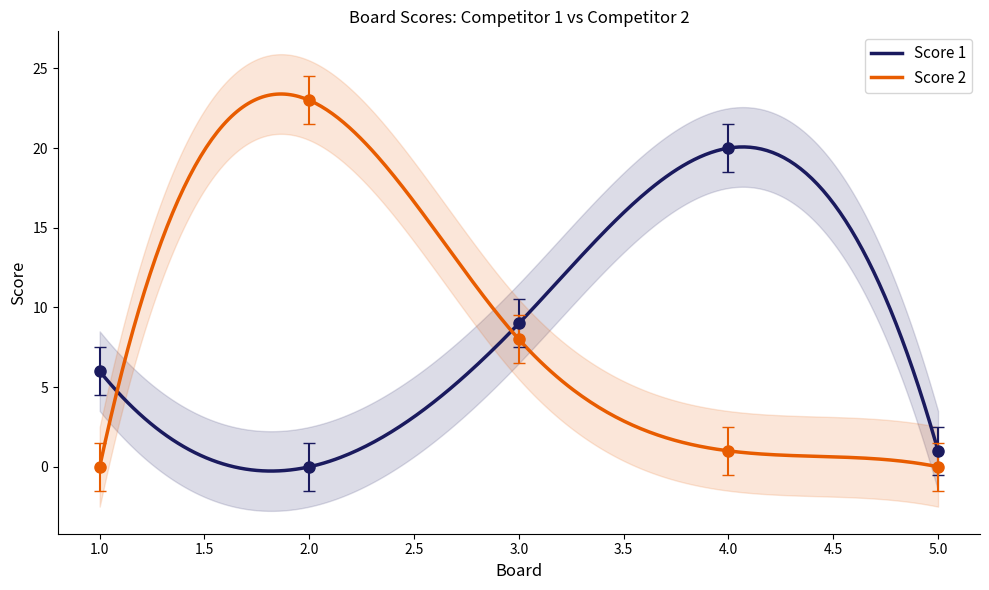

Which series ends up on top after the final intersection of Score 2 and Score 1?

Score 1